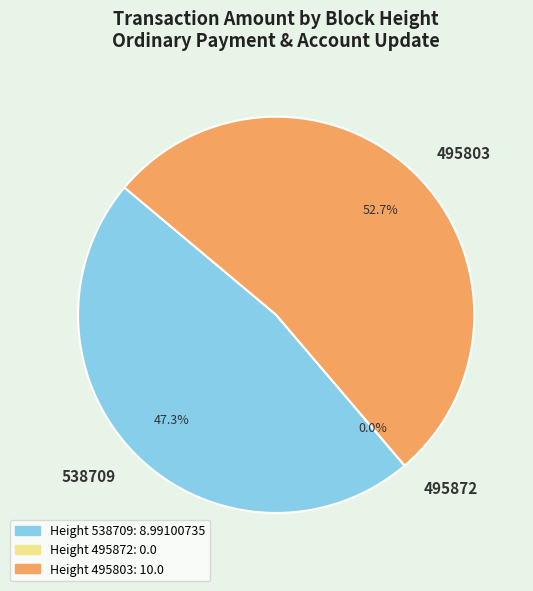

Which slice is the largest?

495803